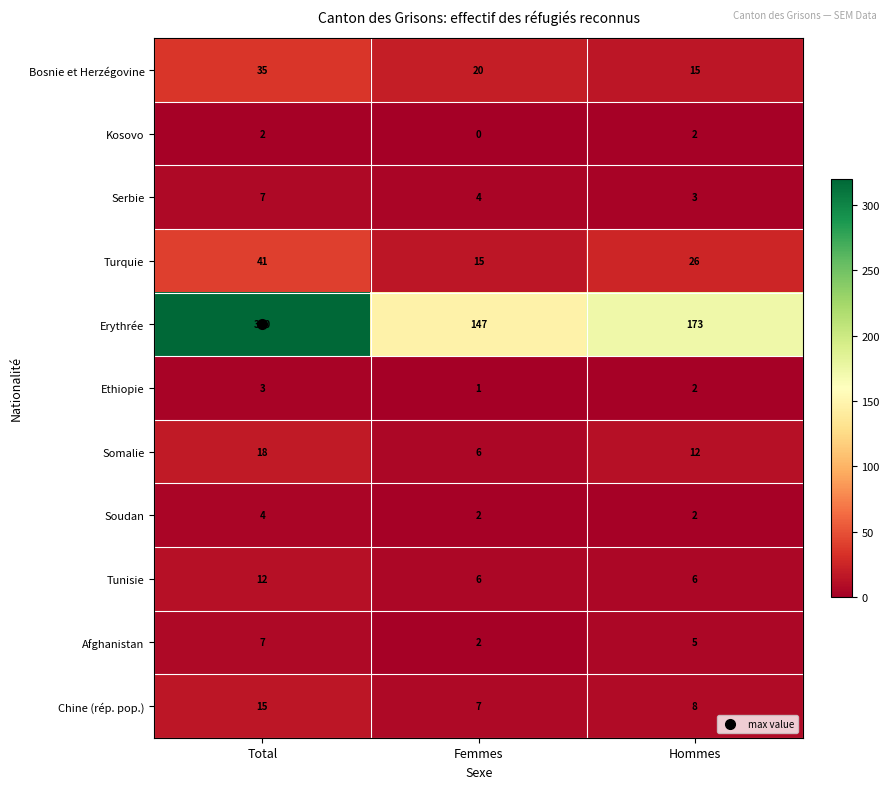

Which category has the lowest value across all series?

Femmes